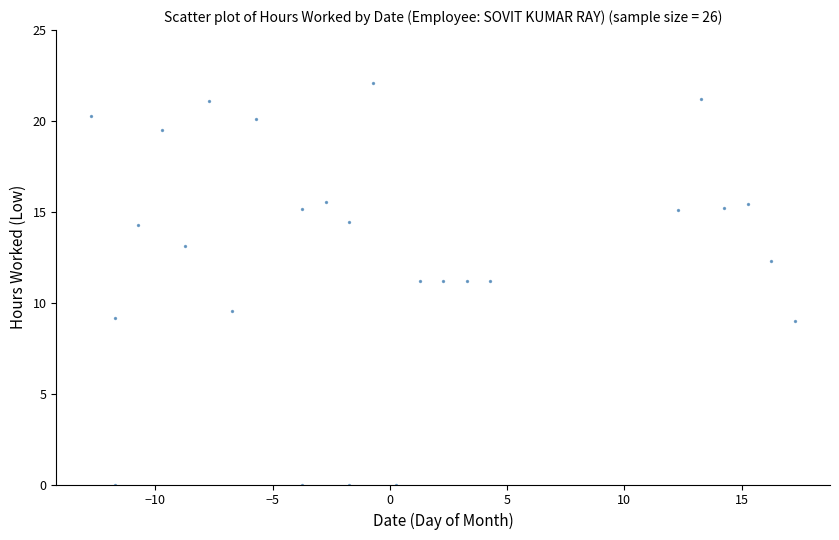

What is the range of Y values (max minus min)?

22.1